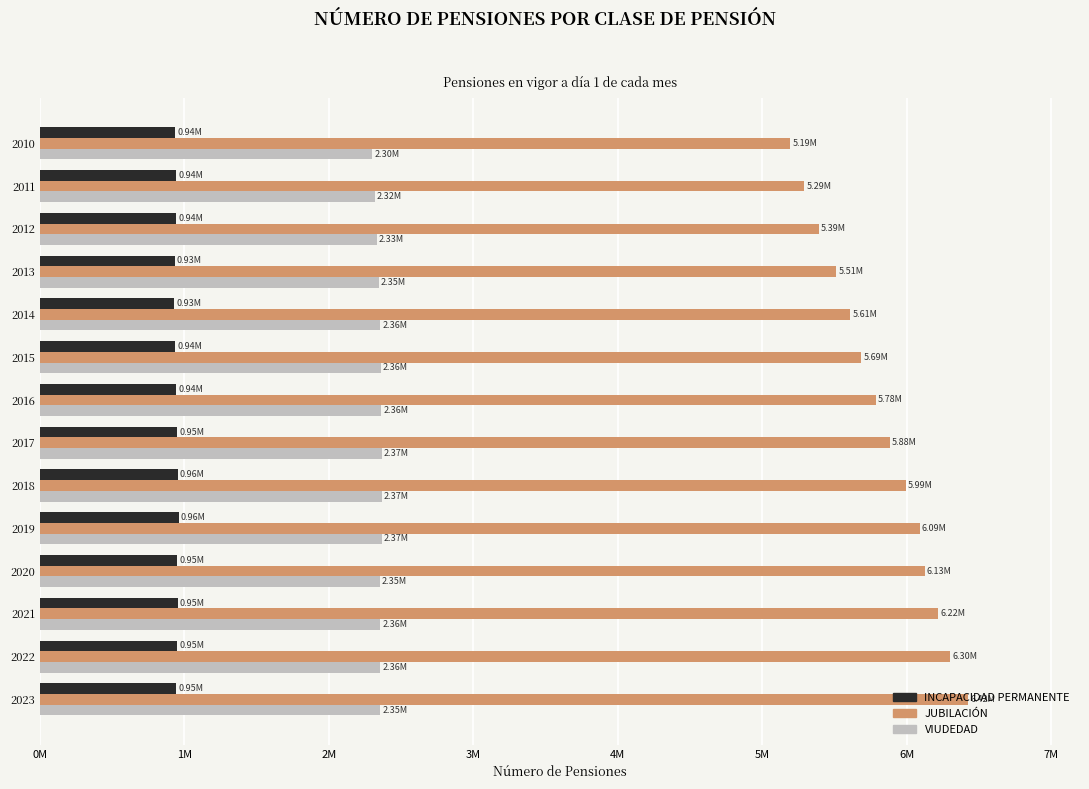

What are all the series names shown in the legend?

INCAPACIDAD PERMANENTE, JUBILACIÓN, VIUDEDAD